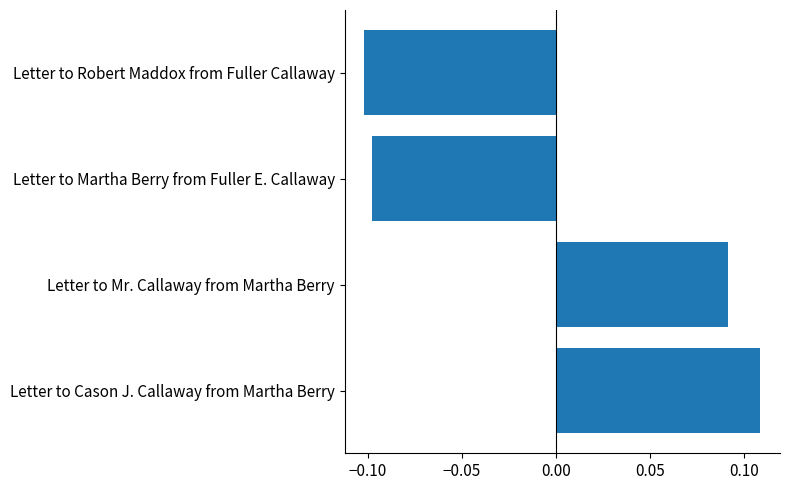

Are the bars grouped side by side (vs. stacked)?

No